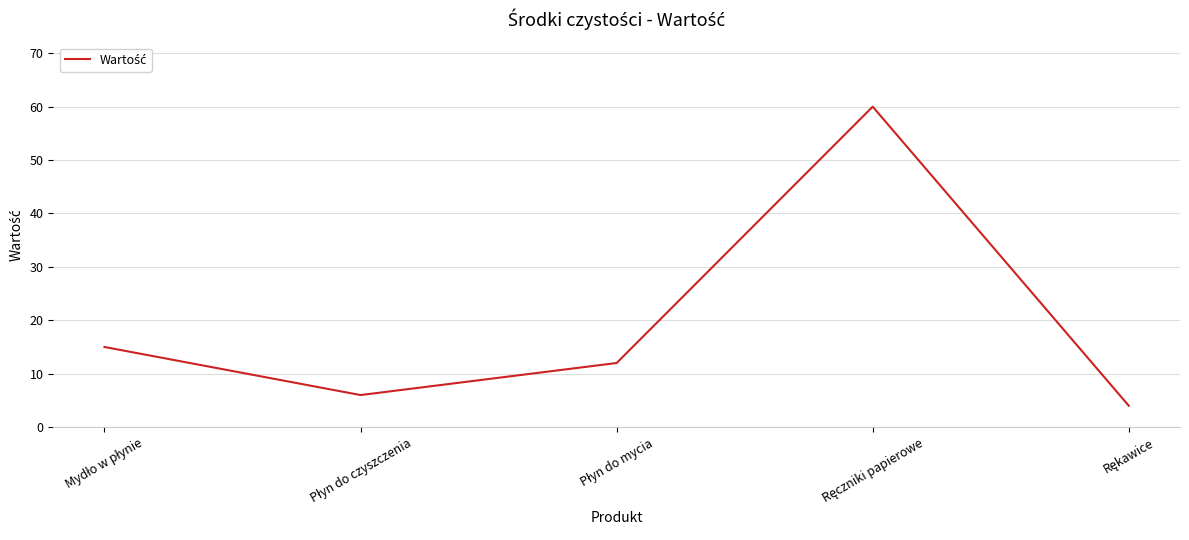

True or false: the data has more than 1 interior local peaks.

False